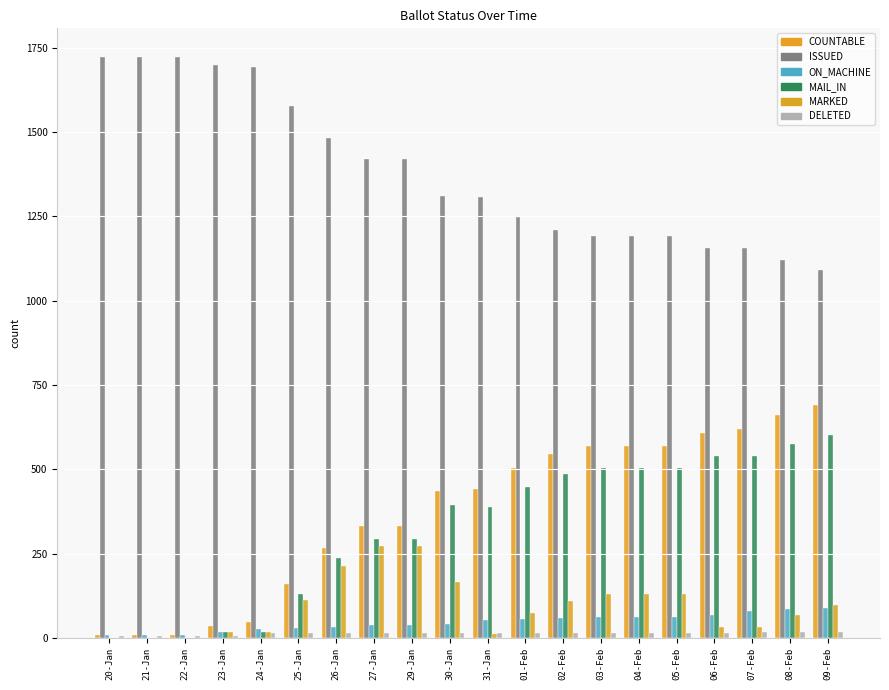

Is it true that ON_MACHINE equals 59 at 02-Feb?

True